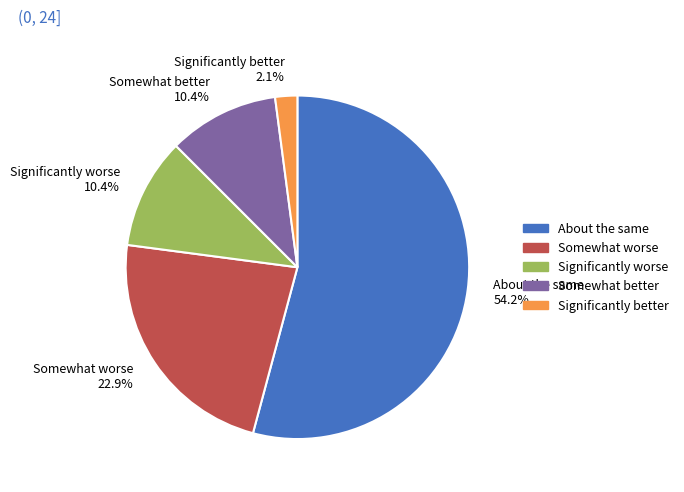

Between Significantly better 2.1% and About the same 54.2%, which is larger?

About the same 54.2%